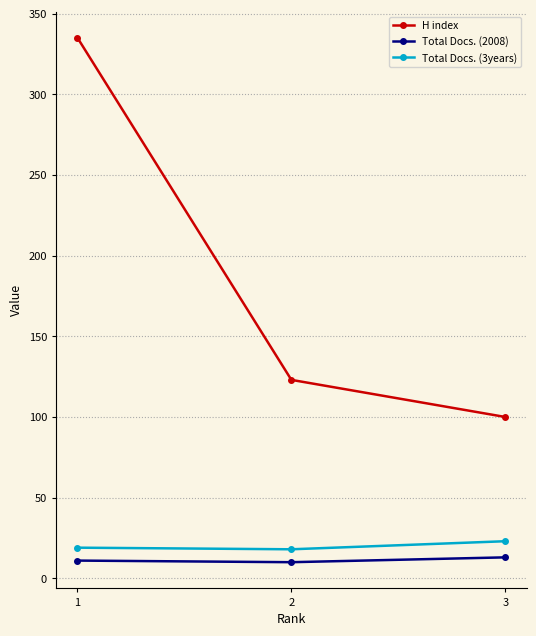

What are all the series names shown in the legend?

H index, Total Docs. (2008), Total Docs. (3years)